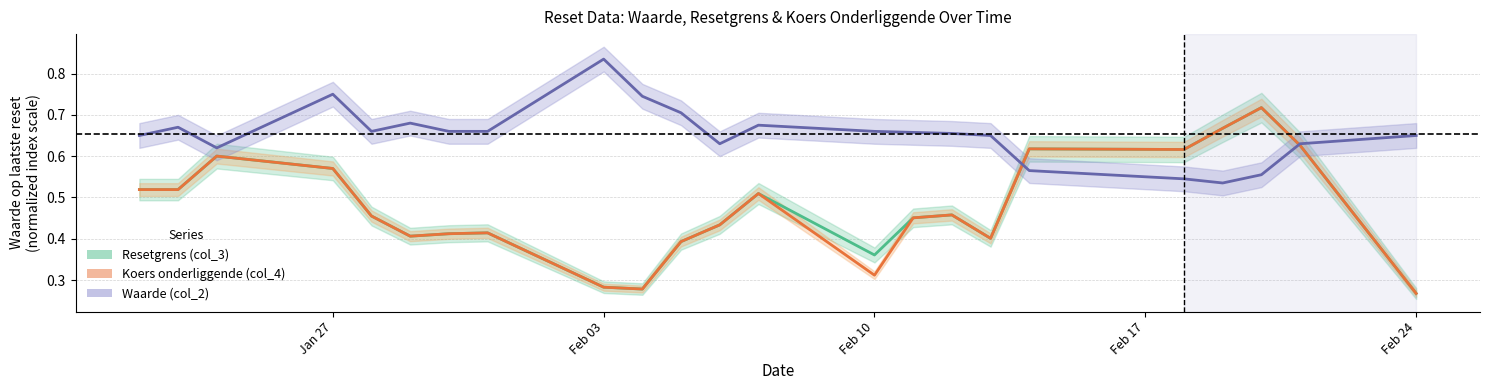

True or false: Waarde (col_2) has more than 2 interior local peaks.

True